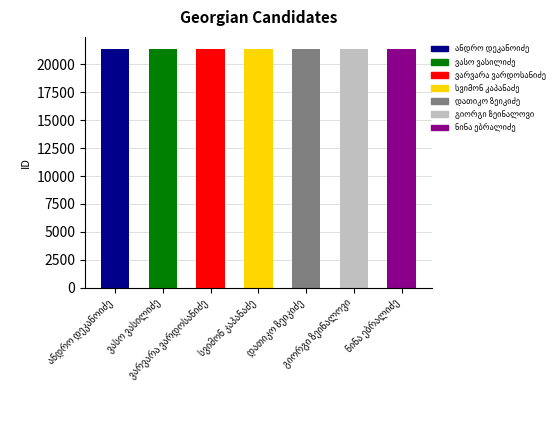

What is the sum of all values?

149768